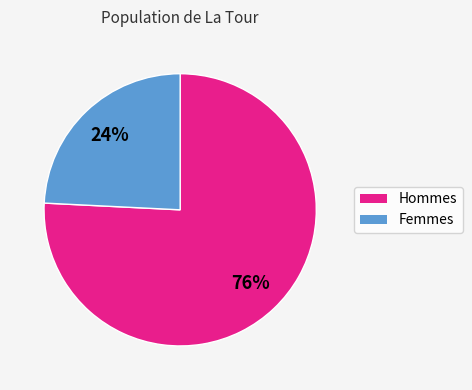

The Hommes slice represents 76% of the pie. True or false?

True